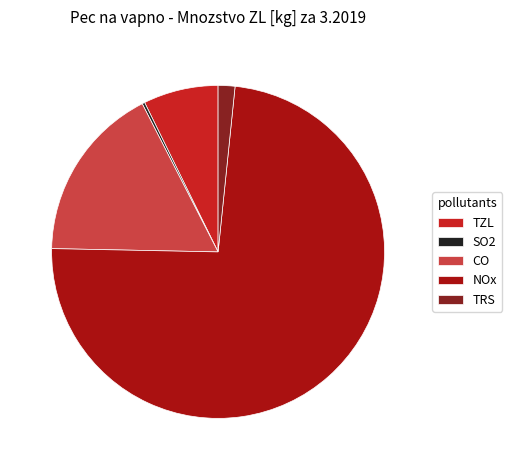

Do TRS and NOx together represent more than half of the pie?

Yes